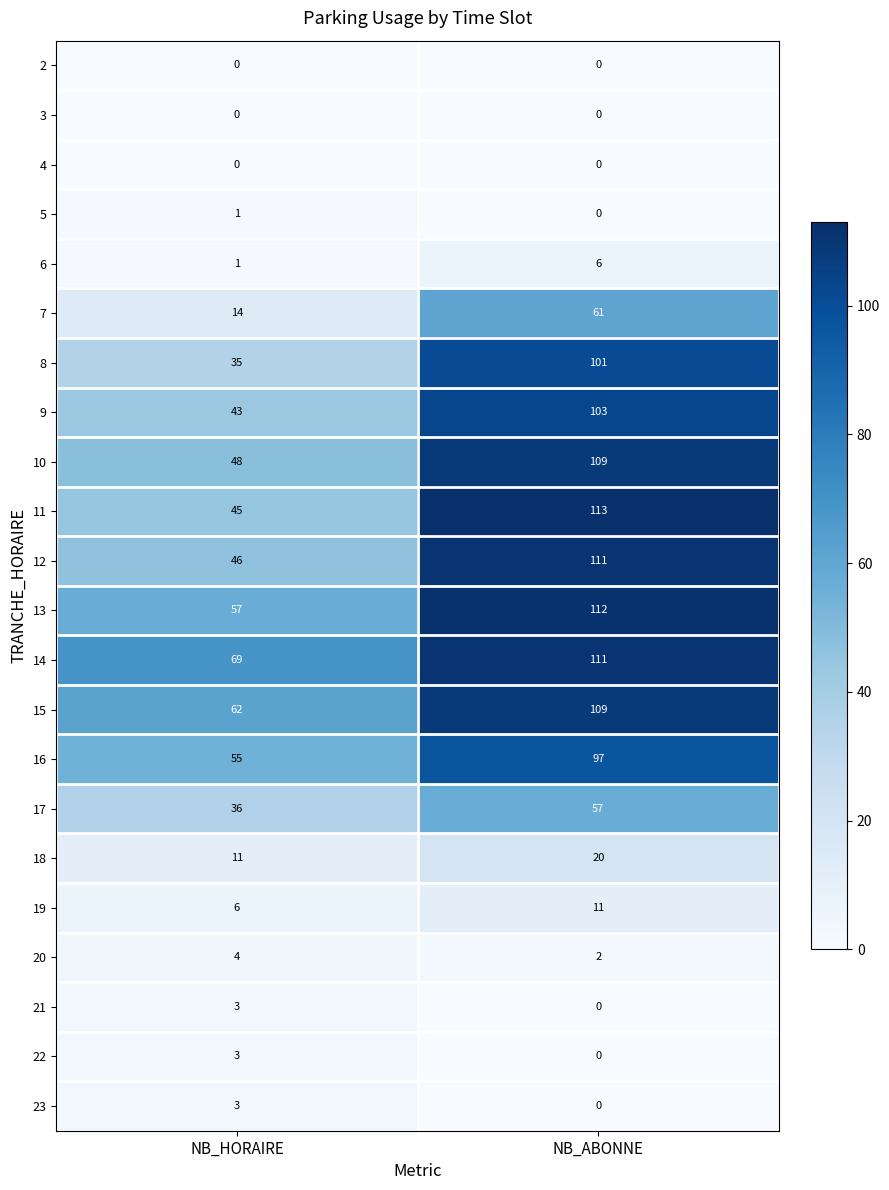

Where is 5 nearest to the value 0?

NB_ABONNE